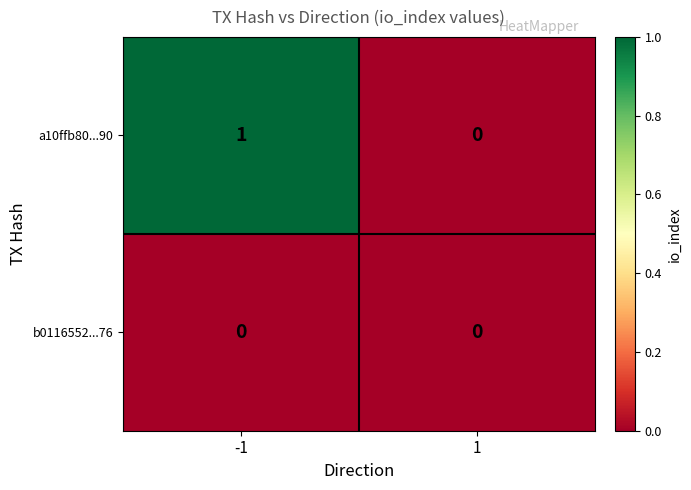

At -1, list the series in order from smallest to largest.

b0116552...76, a10ffb80...90